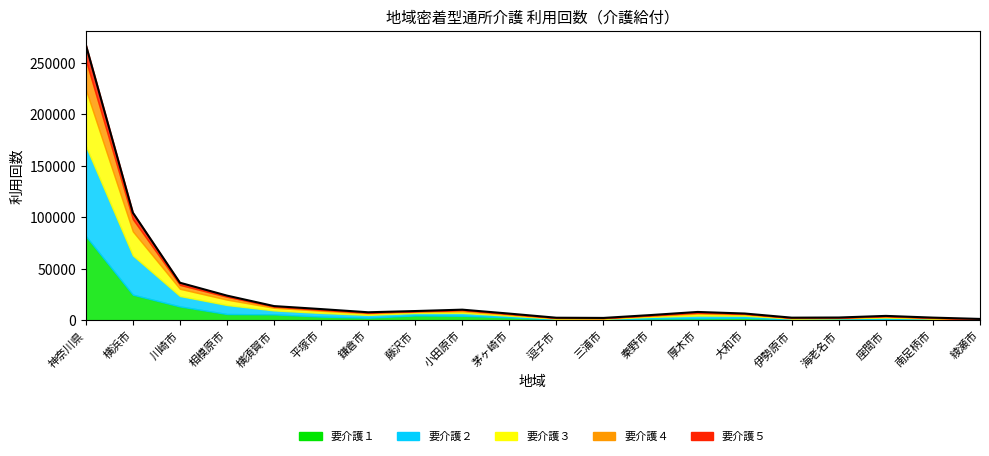

How many lines are shown in the chart?

1